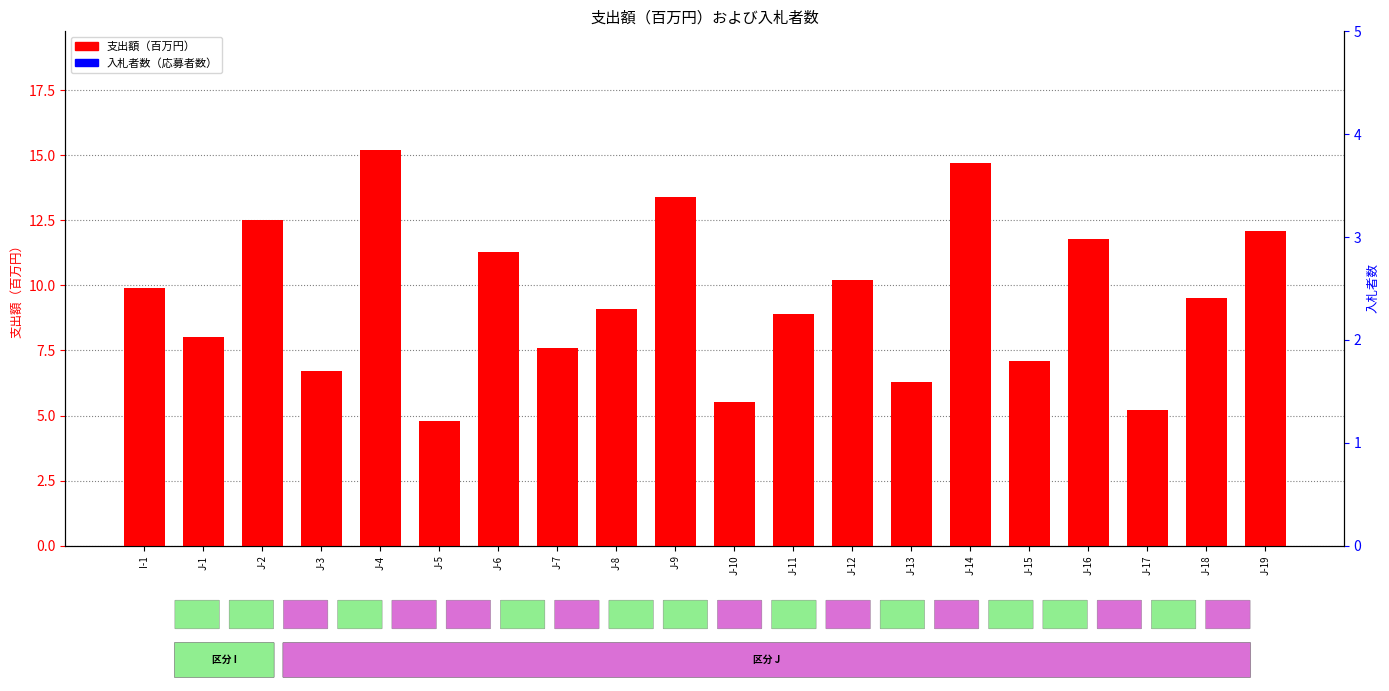

What are all the series names shown in the legend?

支出額（百万円）, 入札者数（応募者数）